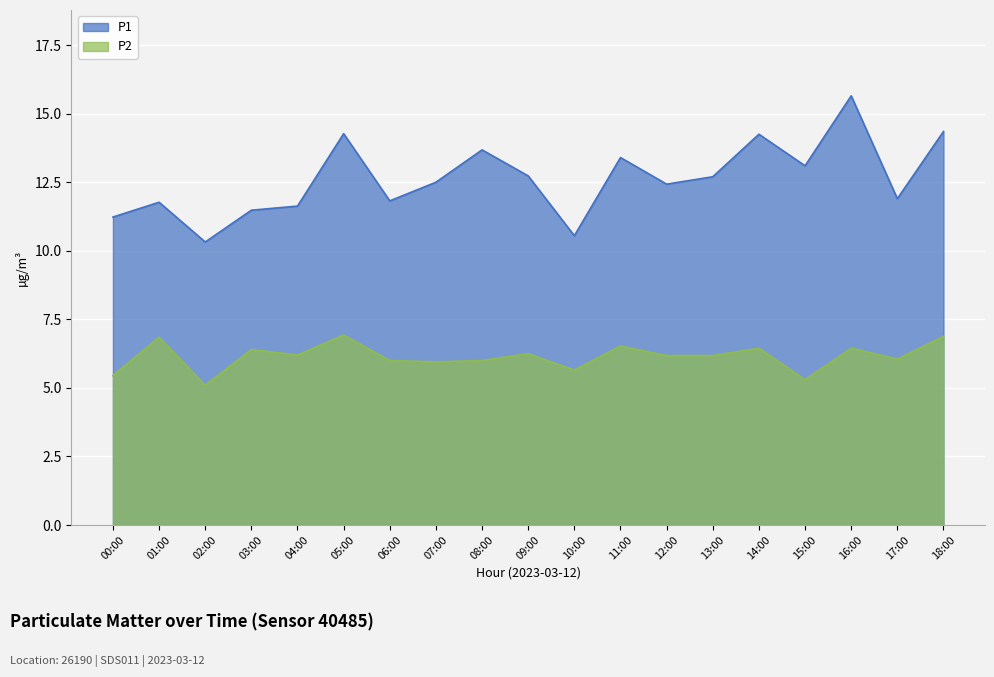

At how many categories does at least one series exceed 7?

19